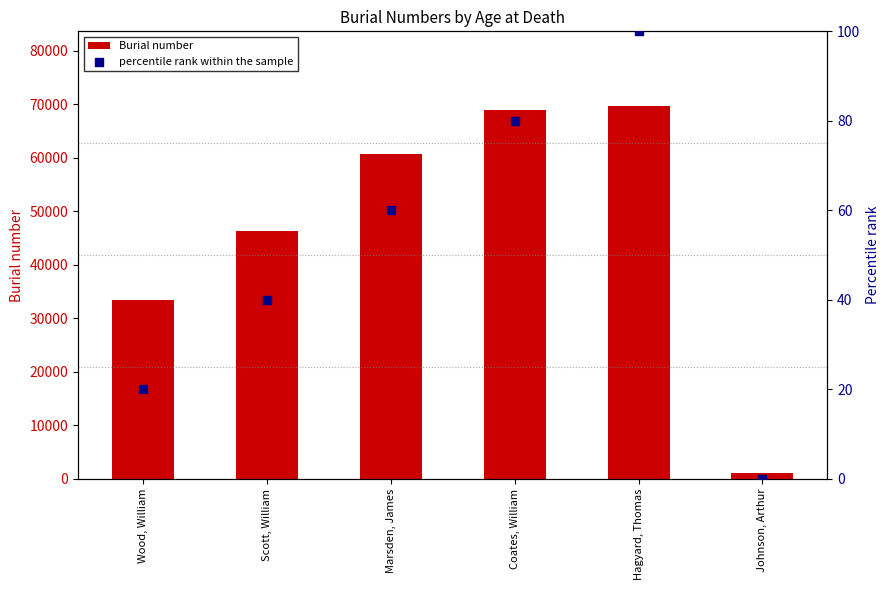

At how many categories does at least one series exceed 29390?

5